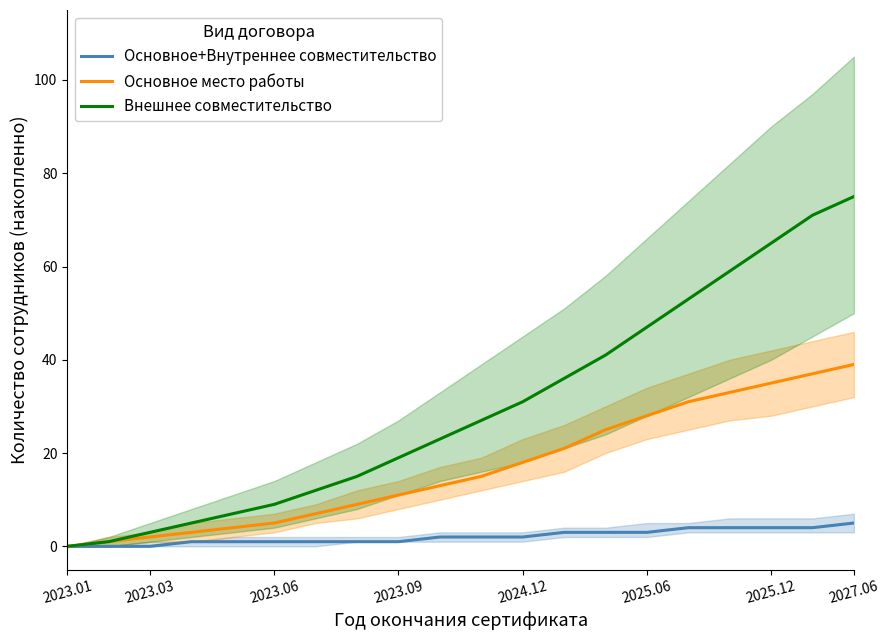

The Внешнее совместительство series shows 65 at 2025.12. True or false?

True